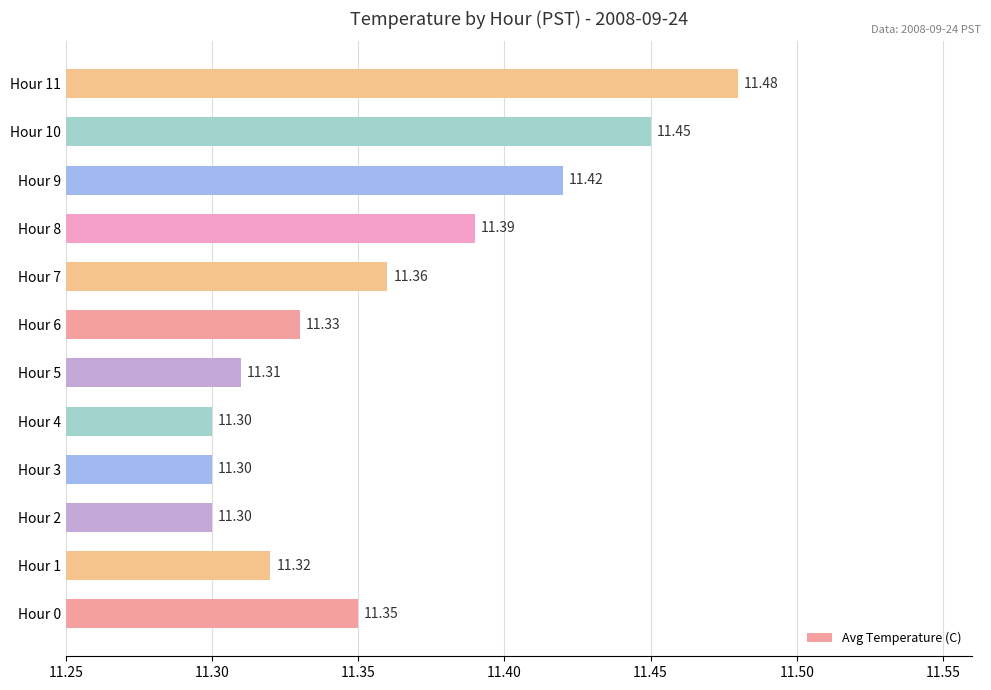

How many values are between 11 and 12?

12